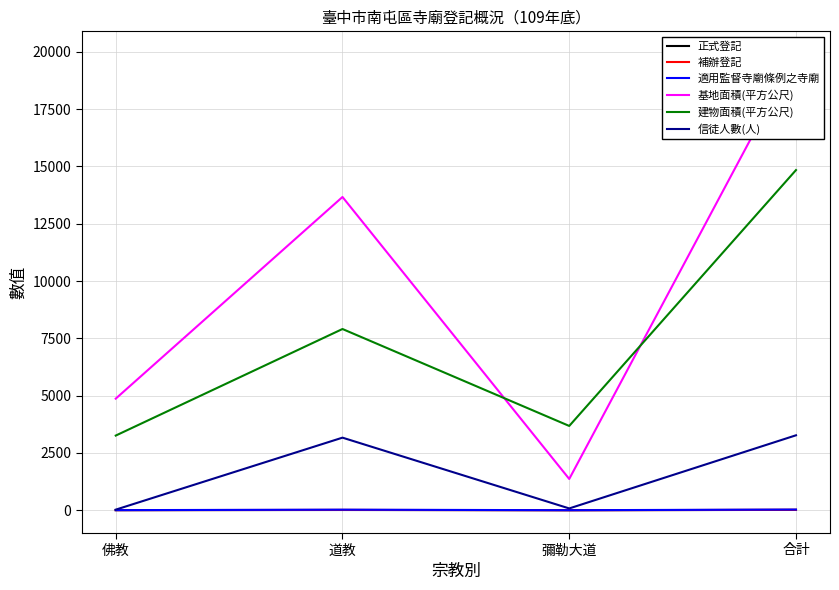

How many values in the 適用監督寺廟條例之寺廟 series exceed 24?

1